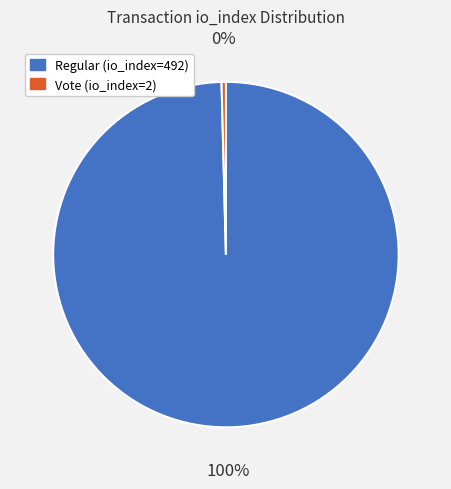

Which slice is the largest?

Regular (io_index=492)